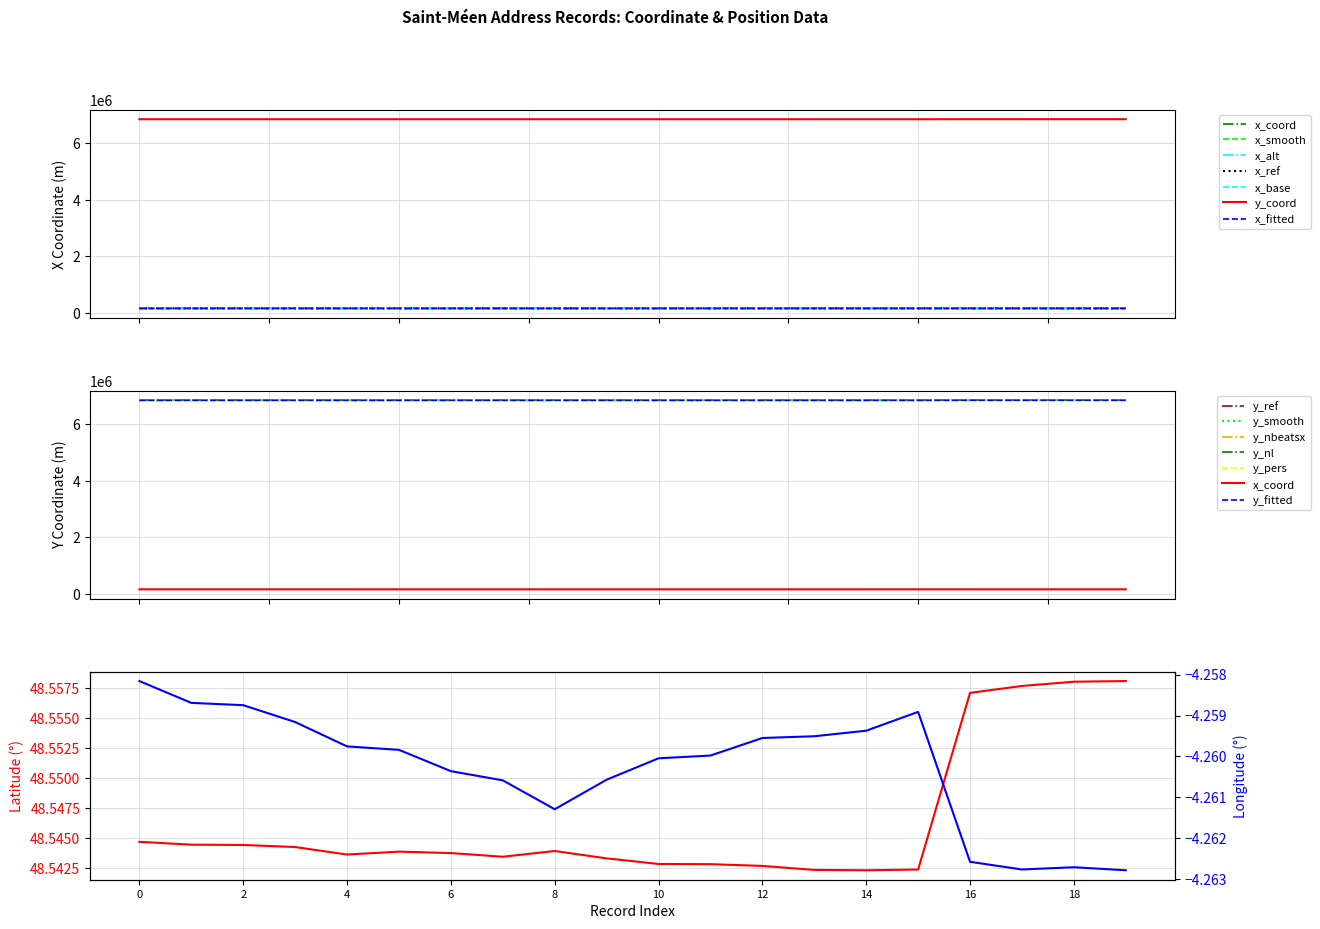

What is the sum of the y_coord values at 12 and 11?

13704015.3